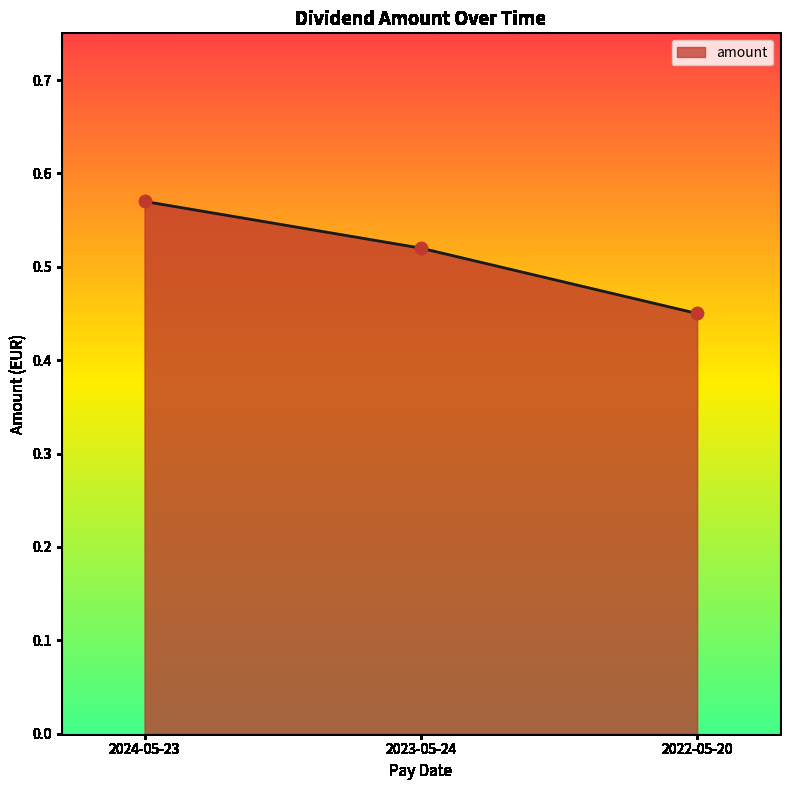

Between 2022-05-20 and 2024-05-23, which is larger?

2024-05-23